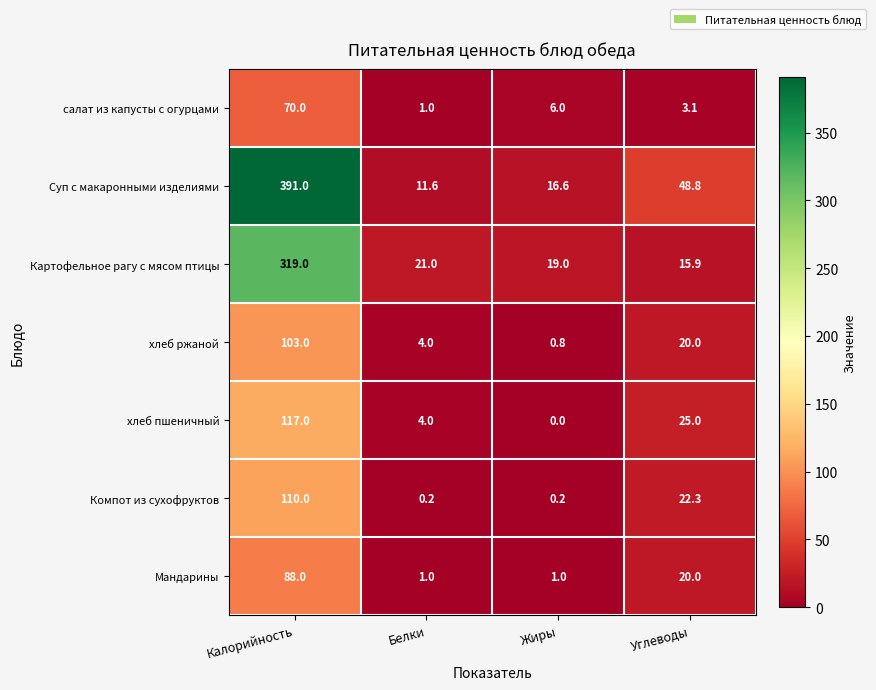

What is the sum of all Суп с макаронными изделиями values?

468.0